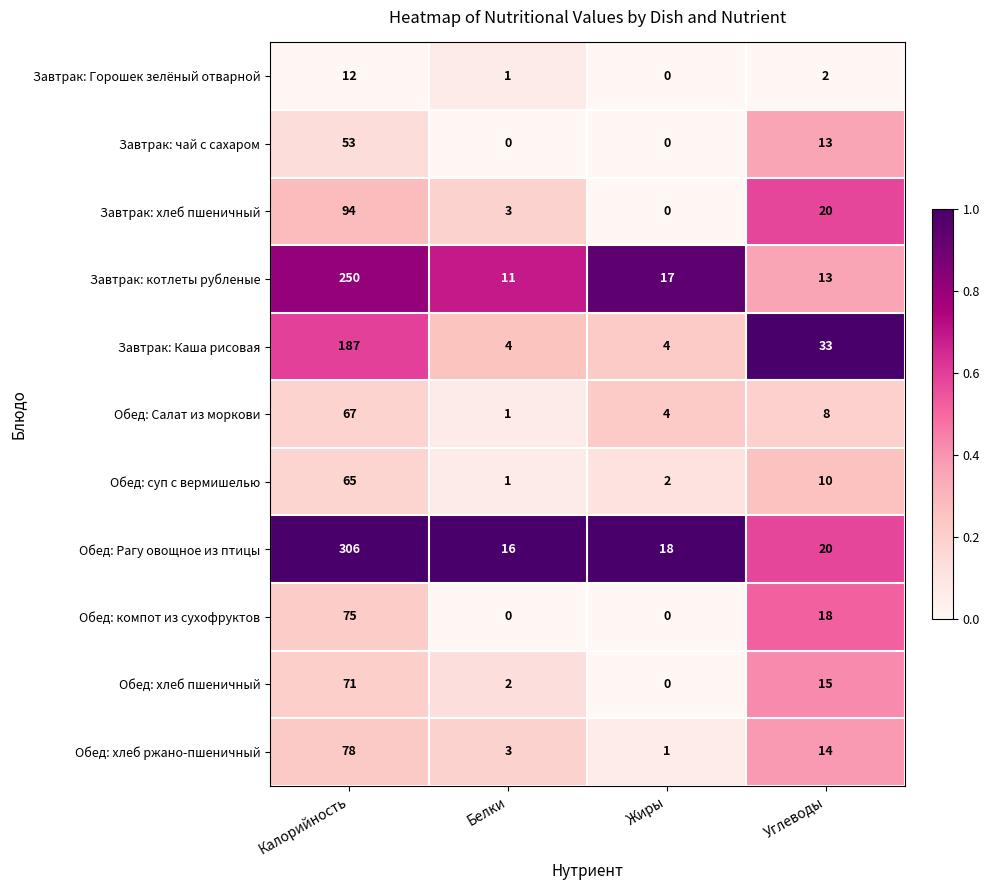

What is the maximum value for Завтрак: хлеб пшеничный?

94